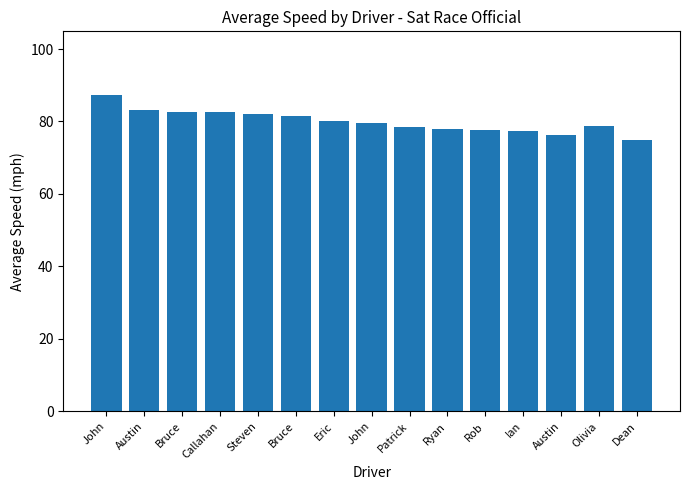

The value at Austin is 22.1. True or false?

False